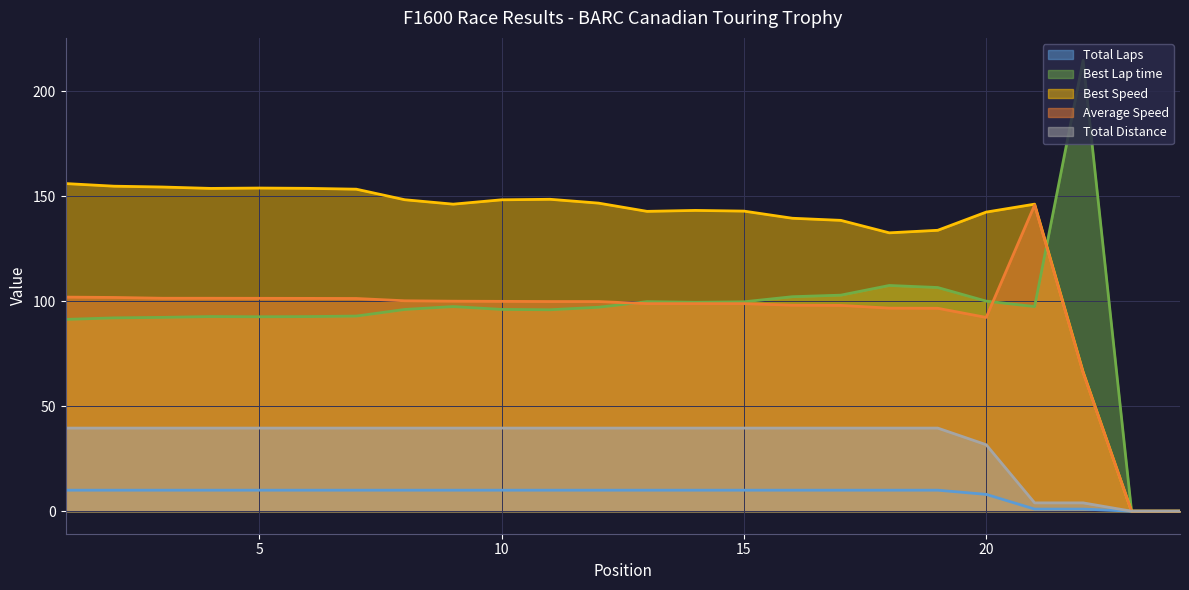

Which has a higher value, 3 or 20?

3